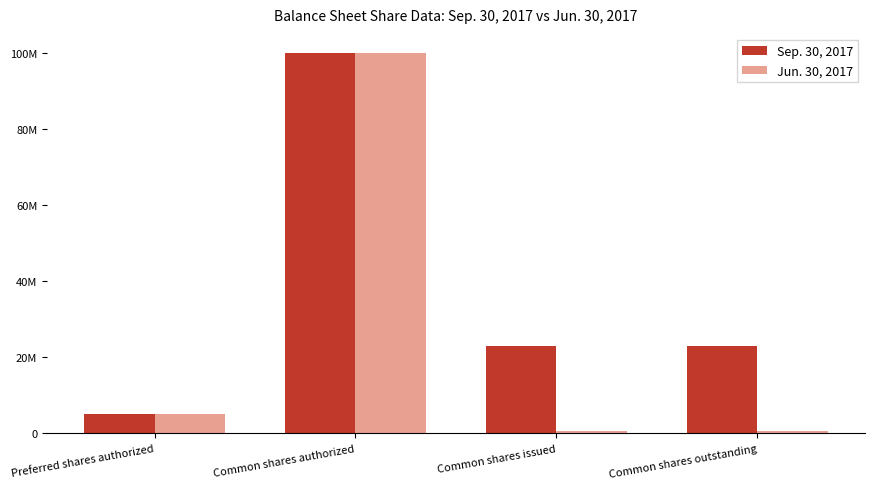

What are all the series names shown in the legend?

Sep. 30, 2017, Jun. 30, 2017